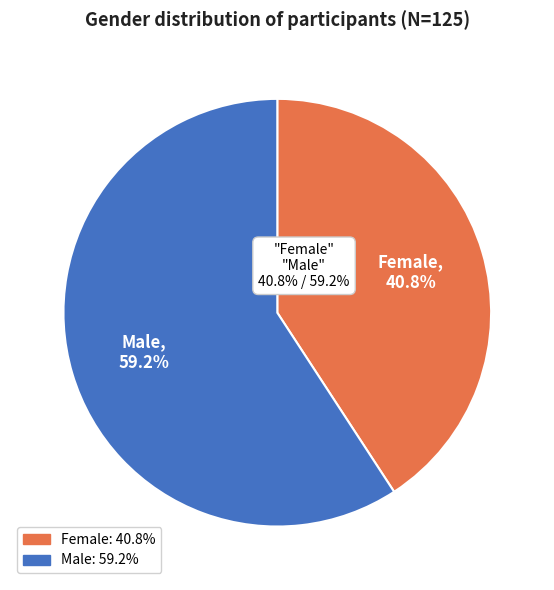

To the nearest percent, what is the combined percentage of Male and Female?

100%